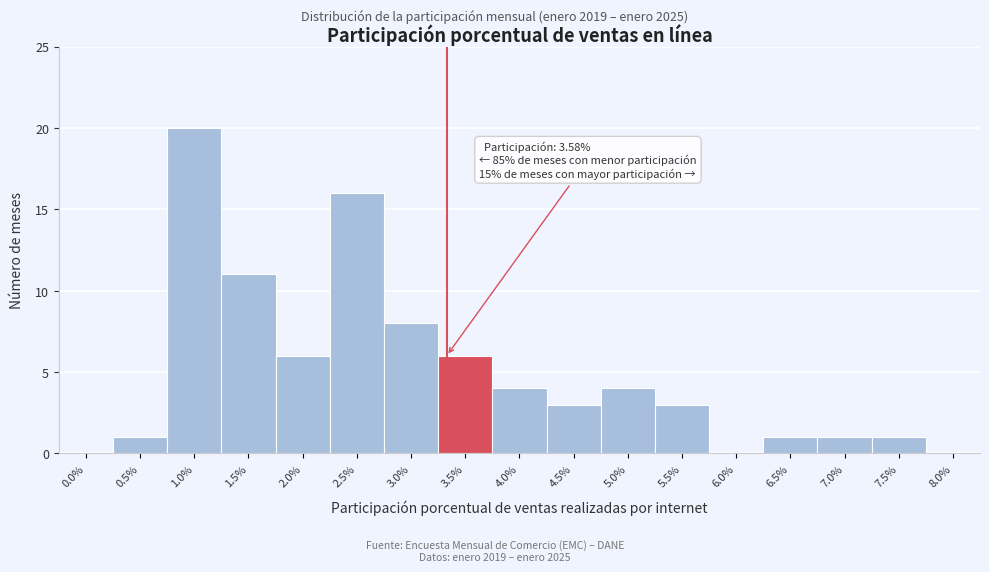

Reading left to right, transcribe all the data shown in this chart.

0.0%=0	0.5%=1	1.0%=20	1.5%=11	2.0%=6	2.5%=16	3.0%=8	3.5%=6	4.0%=4	4.5%=3	5.0%=4	5.5%=3	6.0%=0	6.5%=1	7.0%=1	7.5%=1	8.0%=0